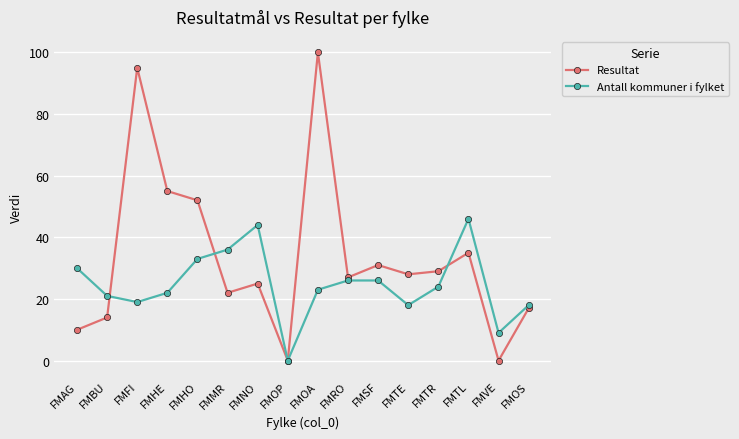

Reading left to right, transcribe all the data shown in this chart.

Resultat: FMAG=10	FMBU=14	FMFI=95	FMHE=55	FMHO=52	FMMR=22	FMNO=25	FMOP=0	FMOA=100	FMRO=27	FMSF=31	FMTE=28	FMTR=29	FMTL=35	FMVE=0	FMOS=17
Antall kommuner i fylket: FMAG=30	FMBU=21	FMFI=19	FMHE=22	FMHO=33	FMMR=36	FMNO=44	FMOP=0	FMOA=23	FMRO=26	FMSF=26	FMTE=18	FMTR=24	FMTL=46	FMVE=9	FMOS=18